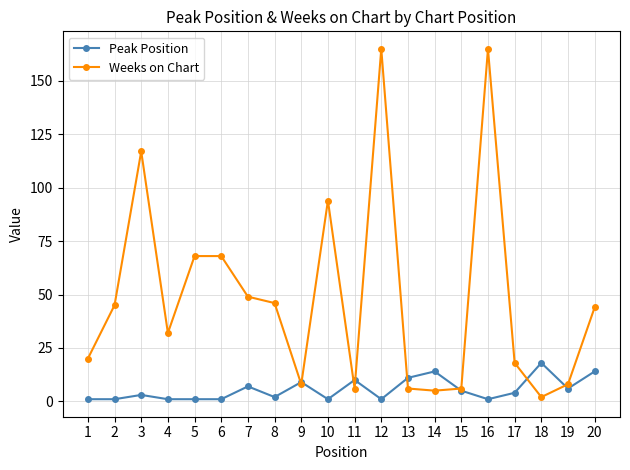

Does the chart display data point markers on the line(s)?

Yes